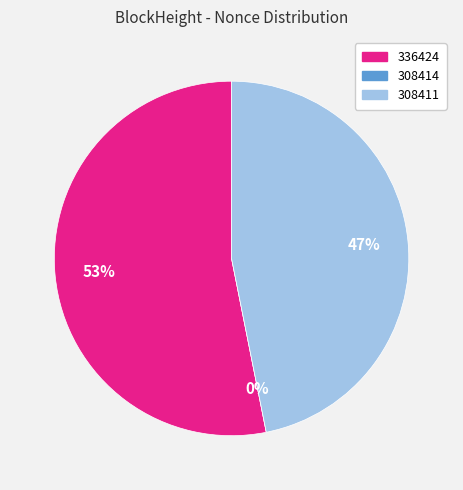

What is the total percentage of 336424 and 308414?

53.1%